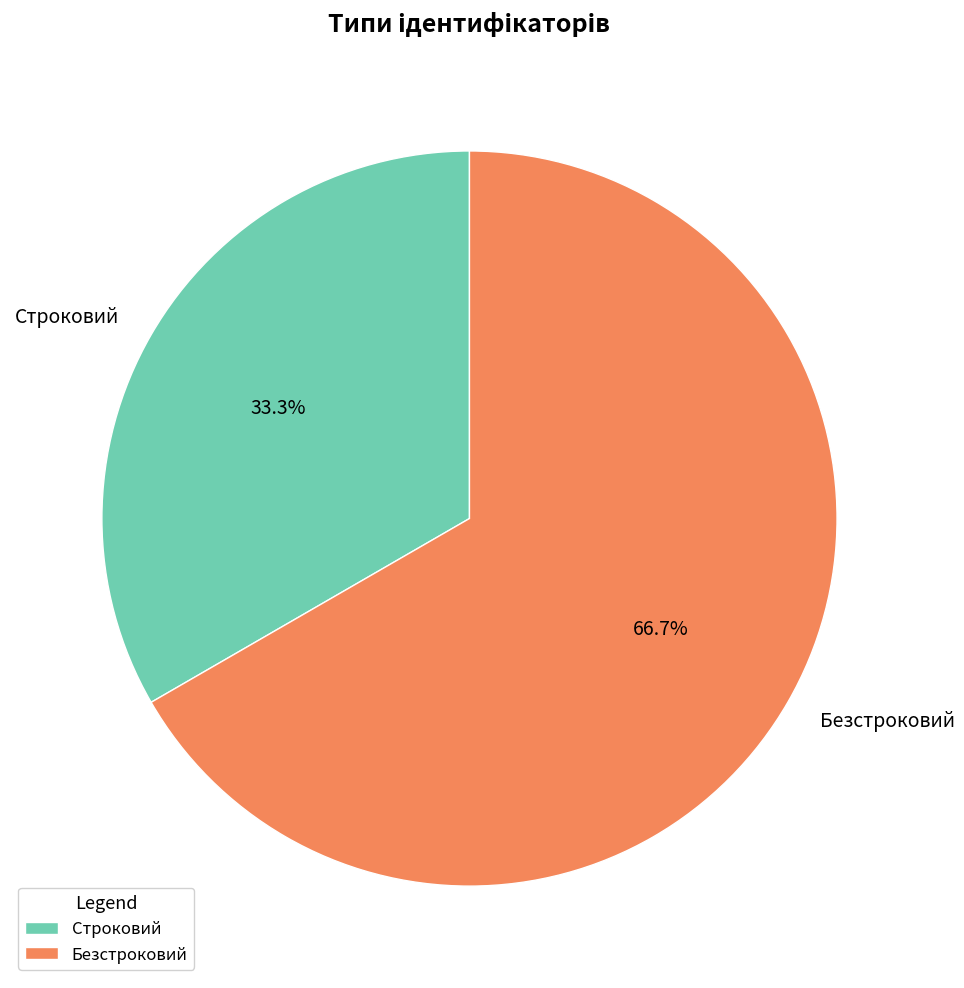

What is the ratio of the value at Безстроковий to the value at Строковий?

2.0